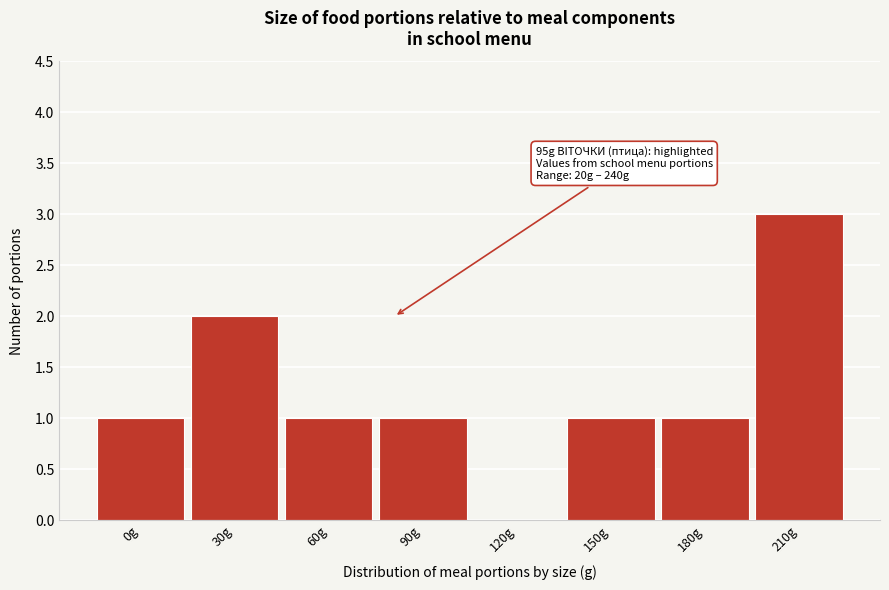

Reading left to right, what are all the values shown in this chart?

0g=1	30g=2	60g=1	90g=1	120g=0	150g=1	180g=1	210g=3